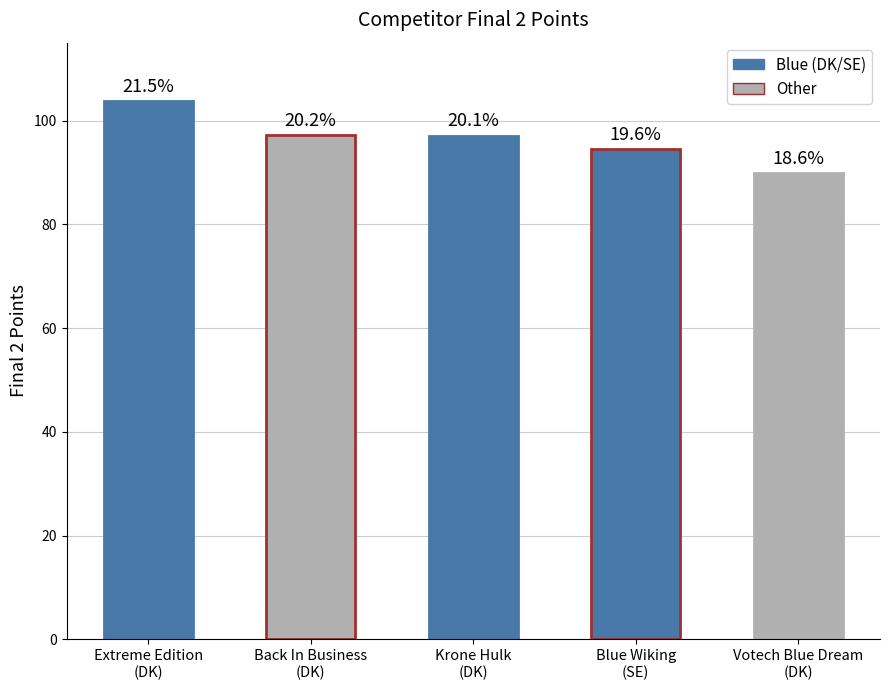

Count the number of categories in the chart.

5